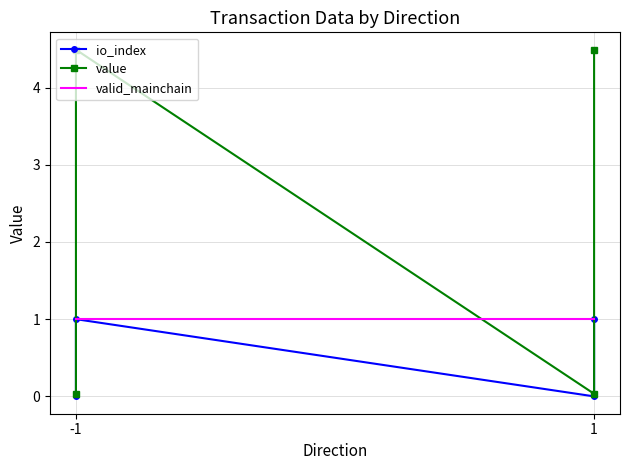

In value, how many points are lower than both neighbors (excluding endpoints)?

1